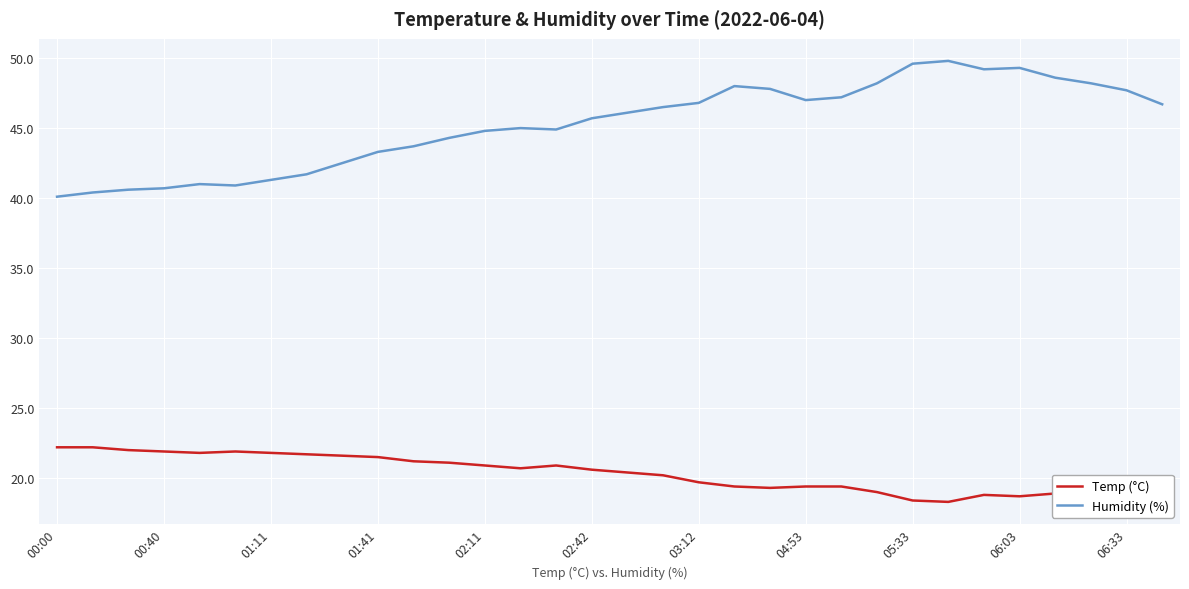

What is the minimum value shown in the chart?

18.3